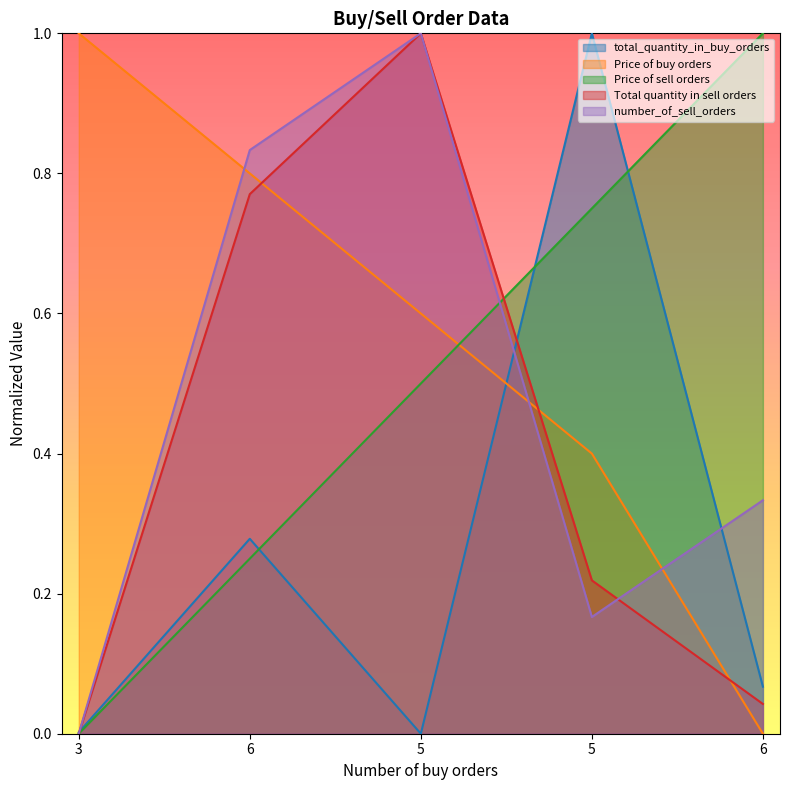

The value of Price of buy orders at 6 is 0.0. True or false?

True